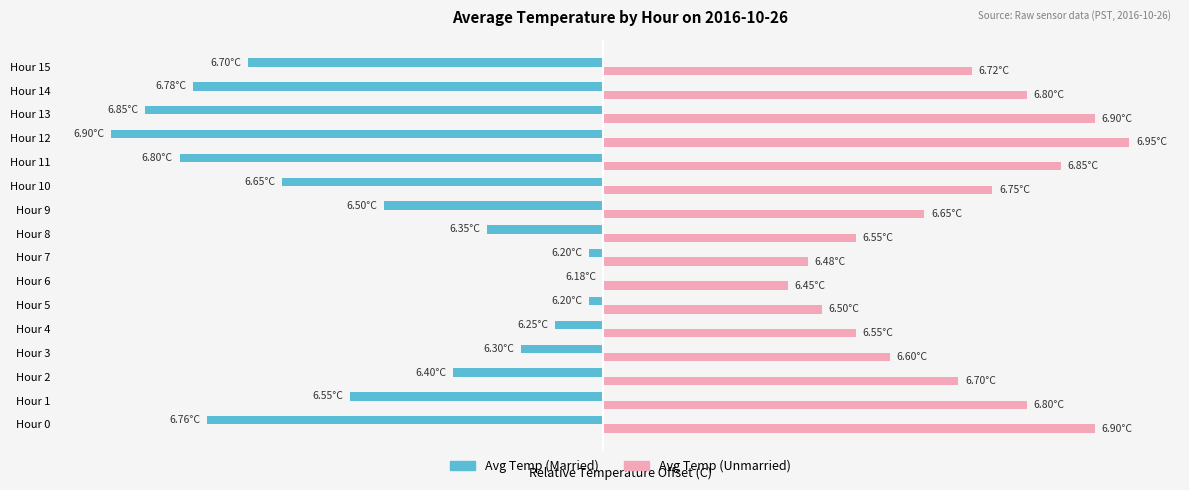

Which label corresponds to the largest value in the chart?

Hour 12